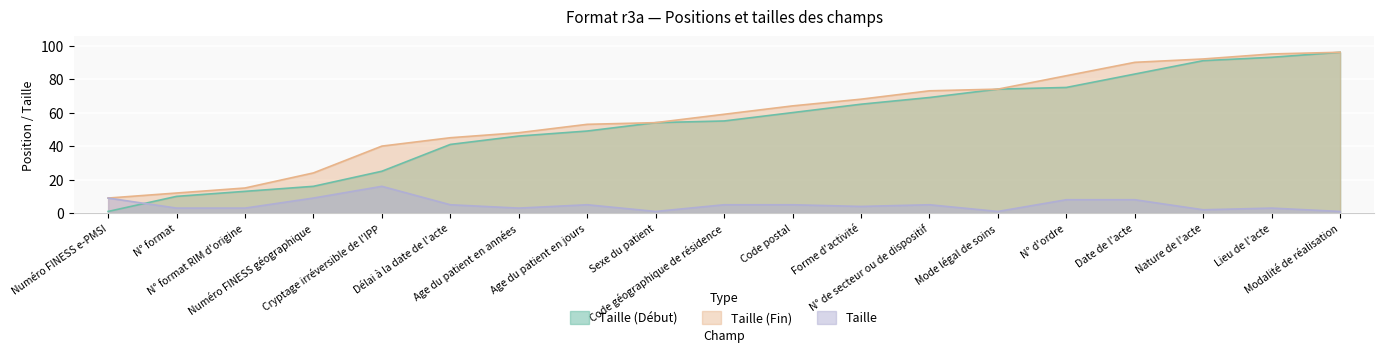

The Taille series shows 4 at Forme d'activité. True or false?

True